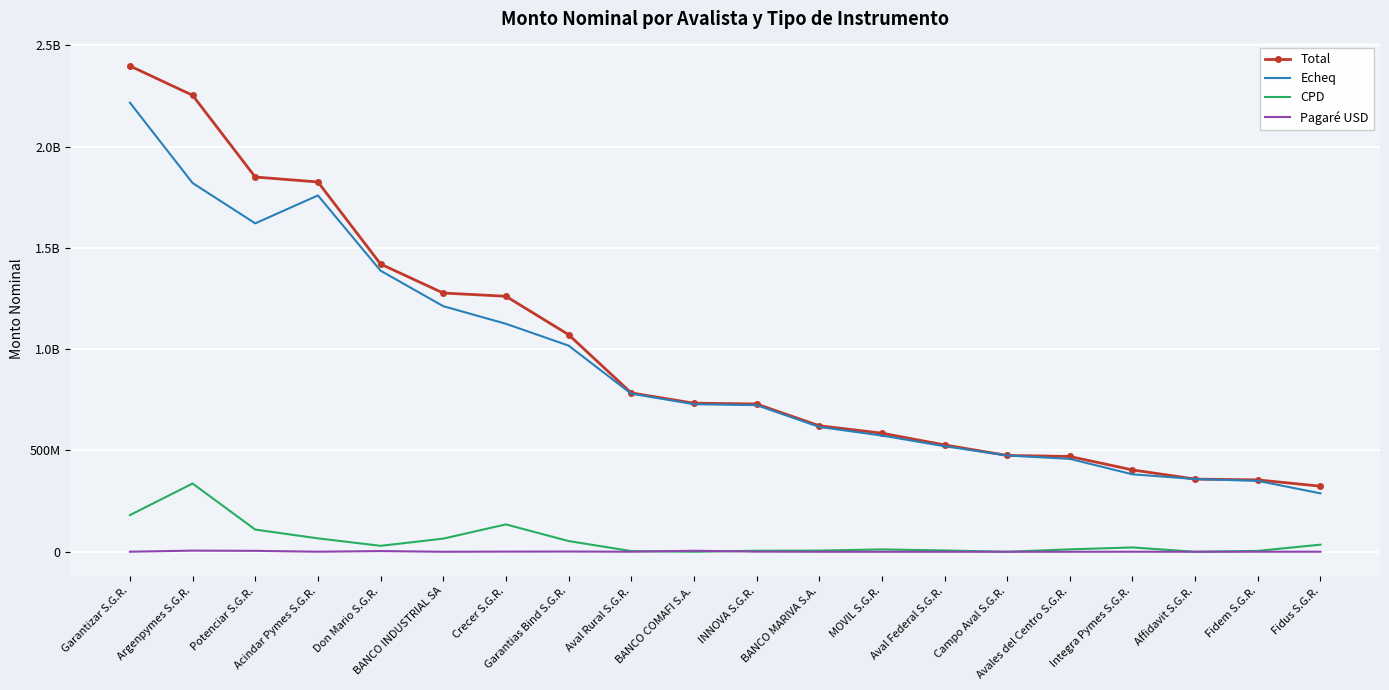

What value does the Total series have at Fidus S.G.R.?

323774055.5